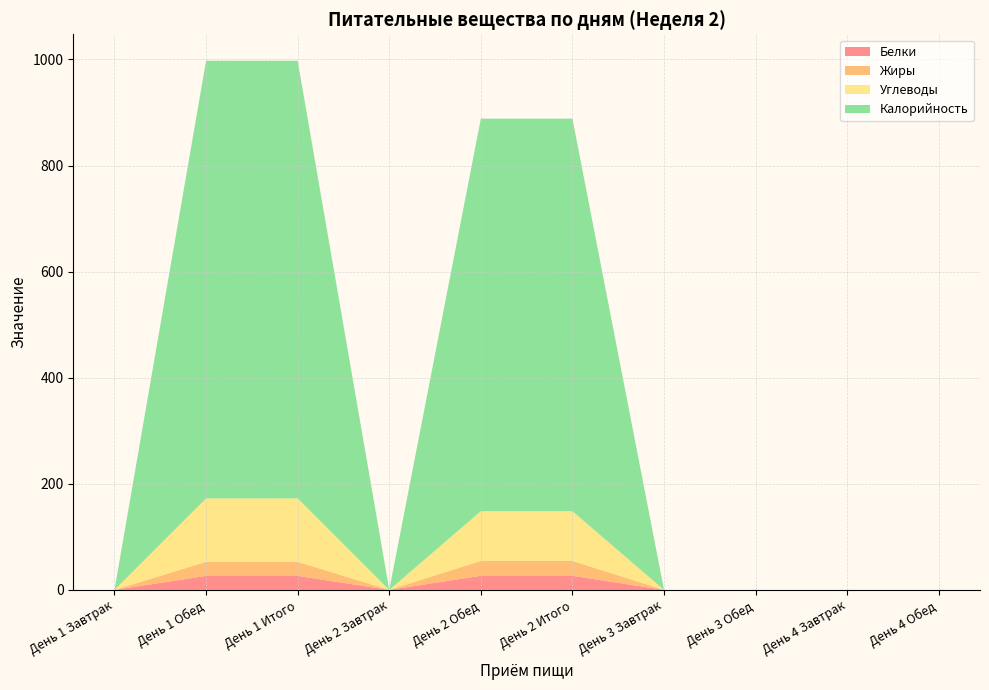

Reading right to left, extract all data points from this chart.

Белки: День 4 Обед=0.0	День 4 Завтрак=0.0	День 3 Обед=0.0	День 3 Завтрак=0.0	День 2 Итого=26.6	День 2 Обед=26.6	День 2 Завтрак=0.0	День 1 Итого=26.4	День 1 Обед=26.4	День 1 Завтрак=0.0
Жиры: День 4 Обед=0.0	День 4 Завтрак=0.0	День 3 Обед=0.0	День 3 Завтрак=0.0	День 2 Итого=28.0	День 2 Обед=28.0	День 2 Завтрак=0.0	День 1 Итого=26.5	День 1 Обед=26.5	День 1 Завтрак=0.0
Углеводы: День 4 Обед=0.0	День 4 Завтрак=0.0	День 3 Обед=0.0	День 3 Завтрак=0.0	День 2 Итого=93.8	День 2 Обед=93.8	День 2 Завтрак=0.0	День 1 Итого=119.6	День 1 Обед=119.6	День 1 Завтрак=0.0
Калорийность: День 4 Обед=0.0	День 4 Завтрак=0.0	День 3 Обед=0.0	День 3 Завтрак=0.0	День 2 Итого=740.0	День 2 Обед=740.0	День 2 Завтрак=0.0	День 1 Итого=825.0	День 1 Обед=825.0	День 1 Завтрак=0.0